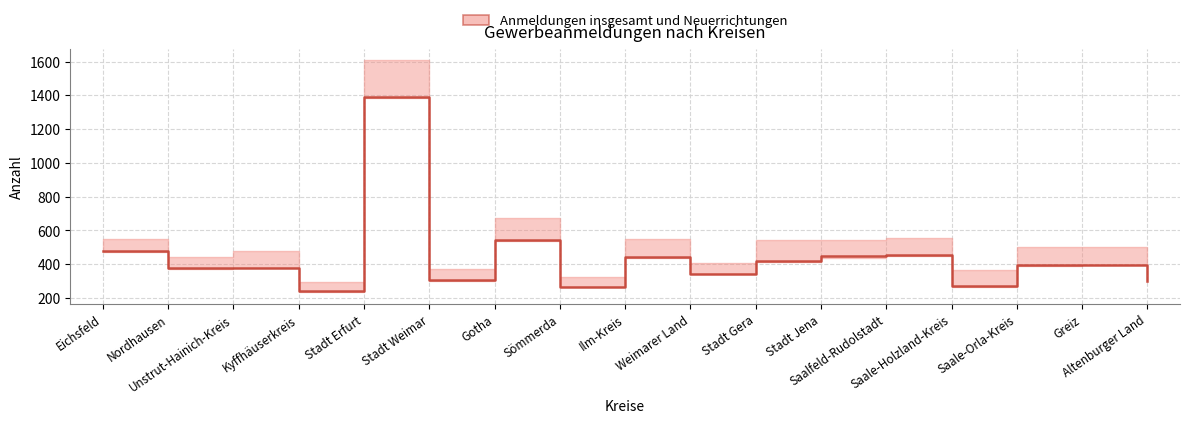

Reading left to right, list all the values displayed in this chart.

481	380	380	239	1391	306	545	267	440	342	419	446	453	271	398	397	298